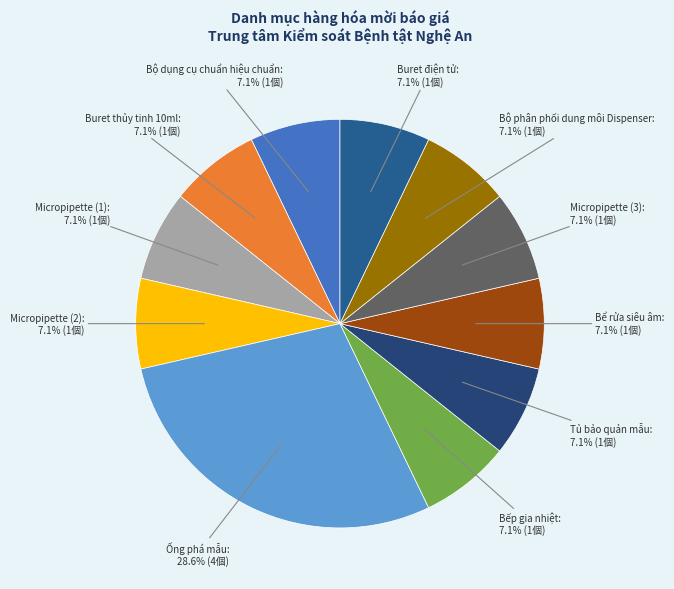

How many slices are in this pie chart?

11